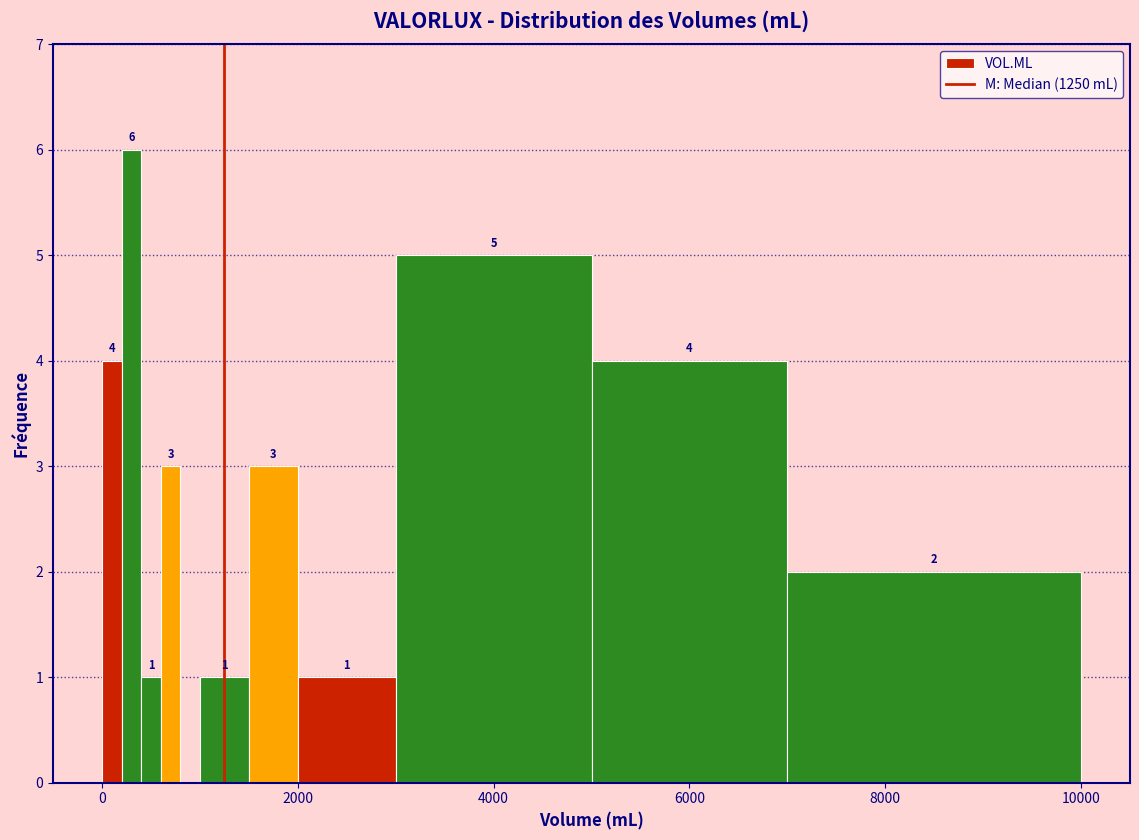

Read against the x-axis, roughly where is the centre of the tallest bar?

400